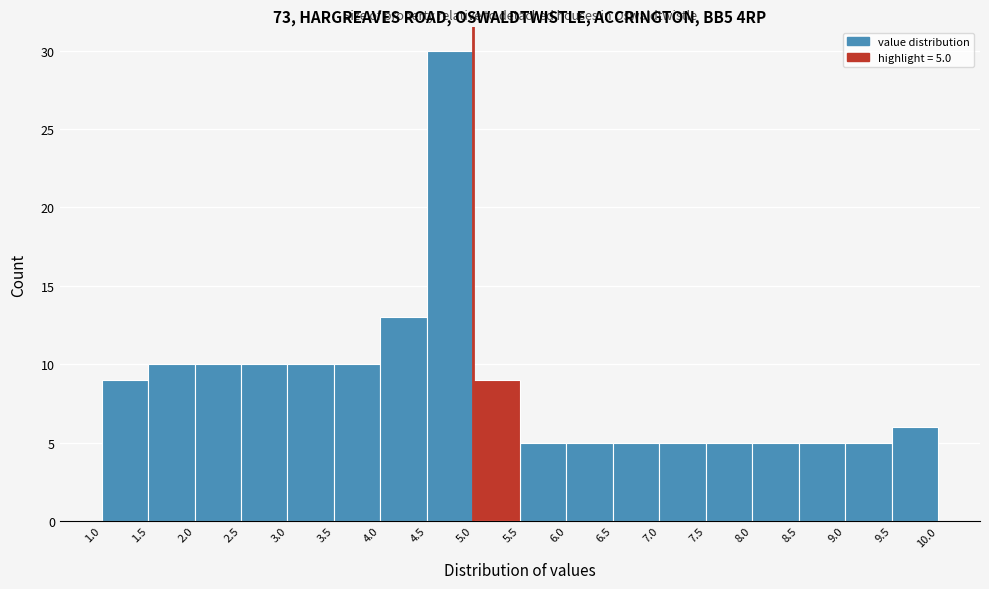

Over which range of the x-axis is the bar tallest?

4.5 to 5.0